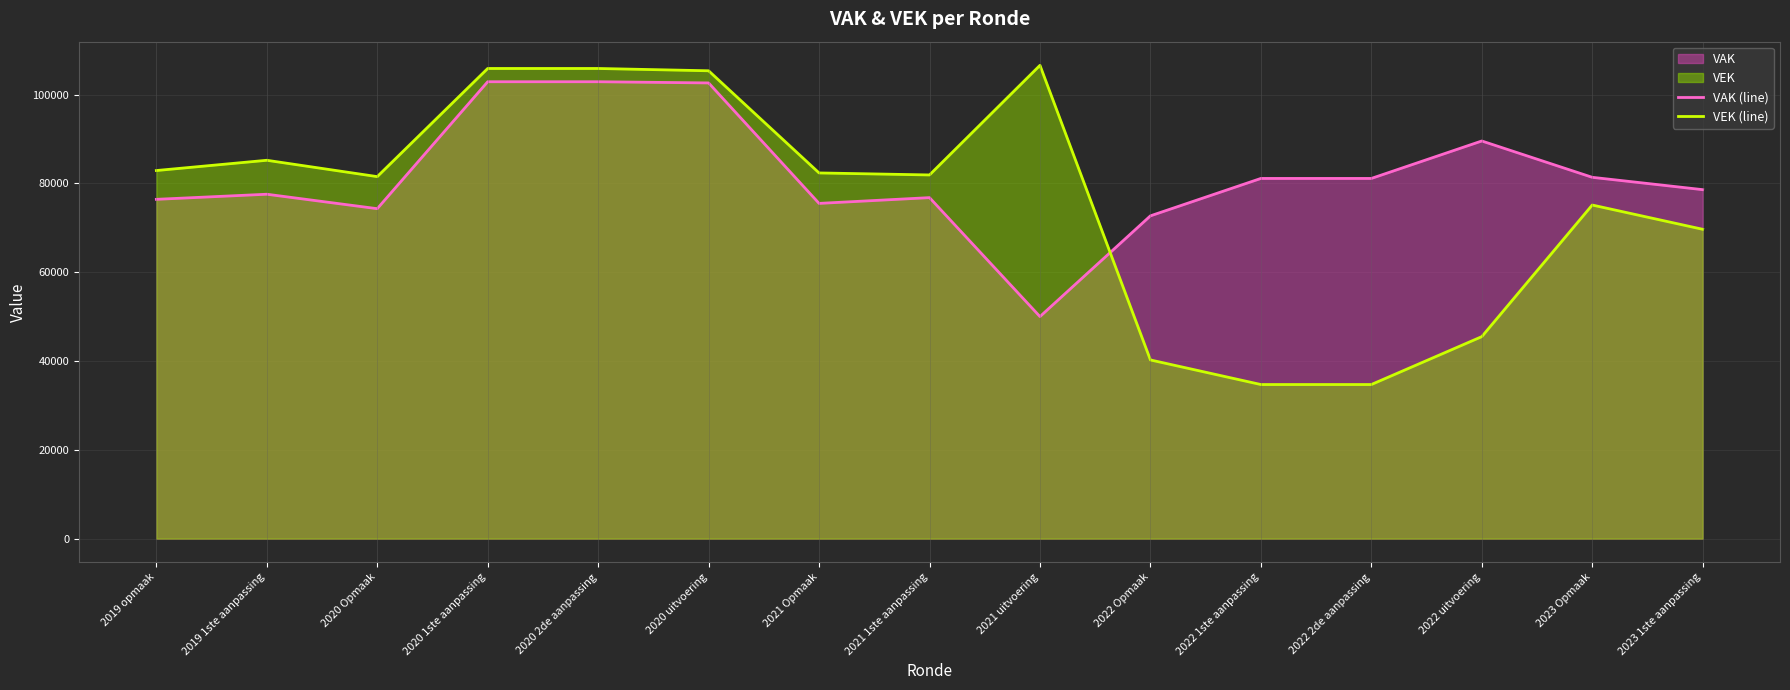

Which series has the largest total across all categories?

VAK (line)